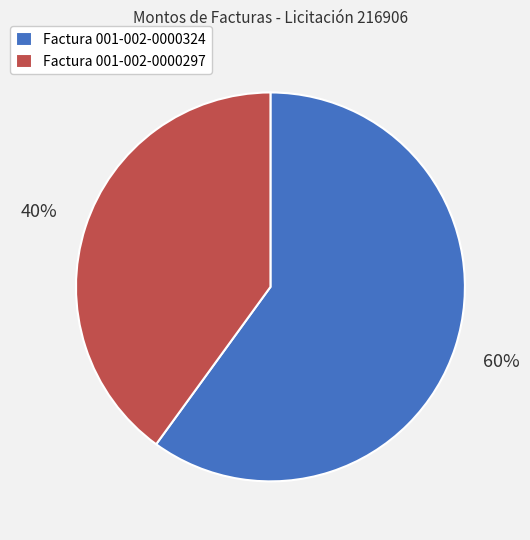

Is the sum of Factura 001-002-0000324 and Factura 001-002-0000297 greater than half?

Yes